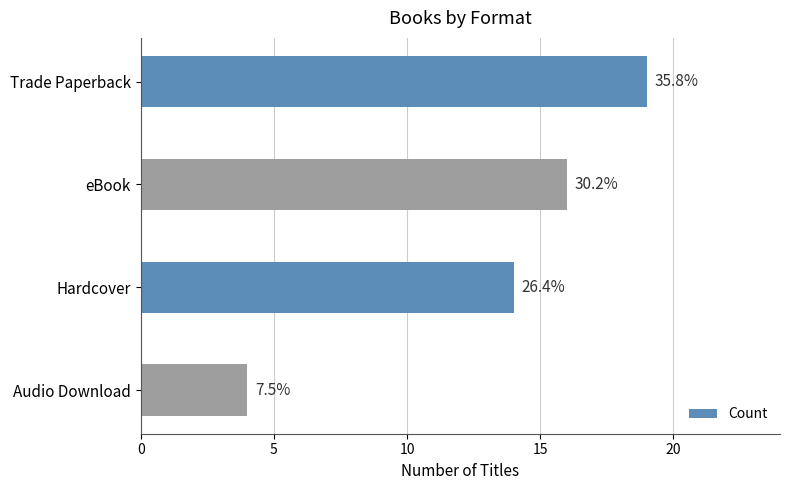

How many bars are there in total?

4